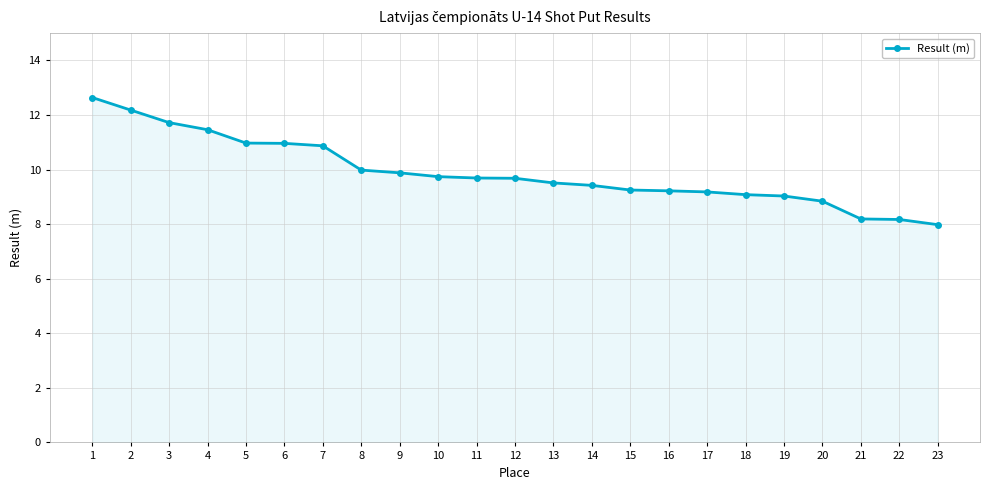

What is the value of the 12th point from the left?

9.7